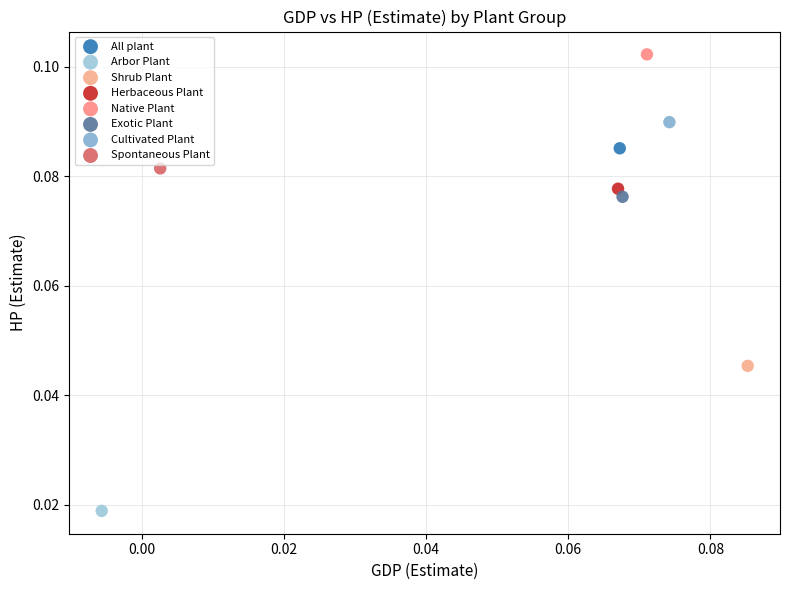

What are all the series names shown in the legend?

All plant, Arbor Plant, Shrub Plant, Herbaceous Plant, Native Plant, Exotic Plant, Cultivated Plant, Spontaneous Plant